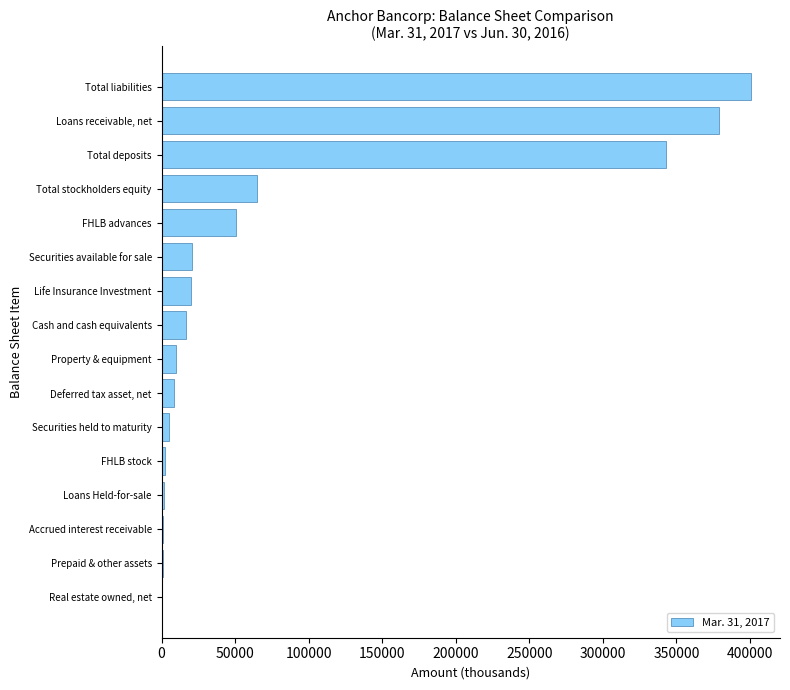

The value at Securities available for sale is 20720. True or false?

True